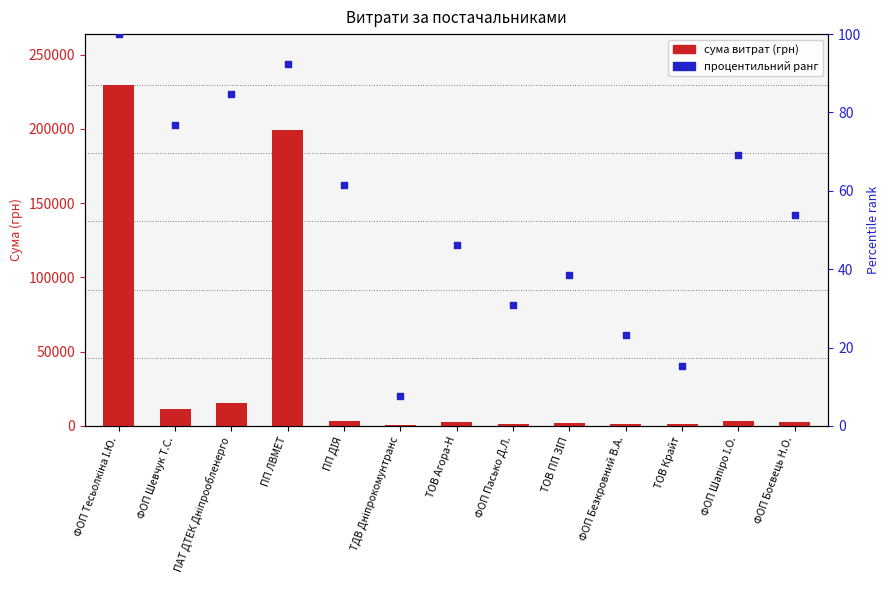

Between ПАТ ДТЕК Дніпрообленерго and ТОВ Крайт, which is larger?

ПАТ ДТЕК Дніпрообленерго